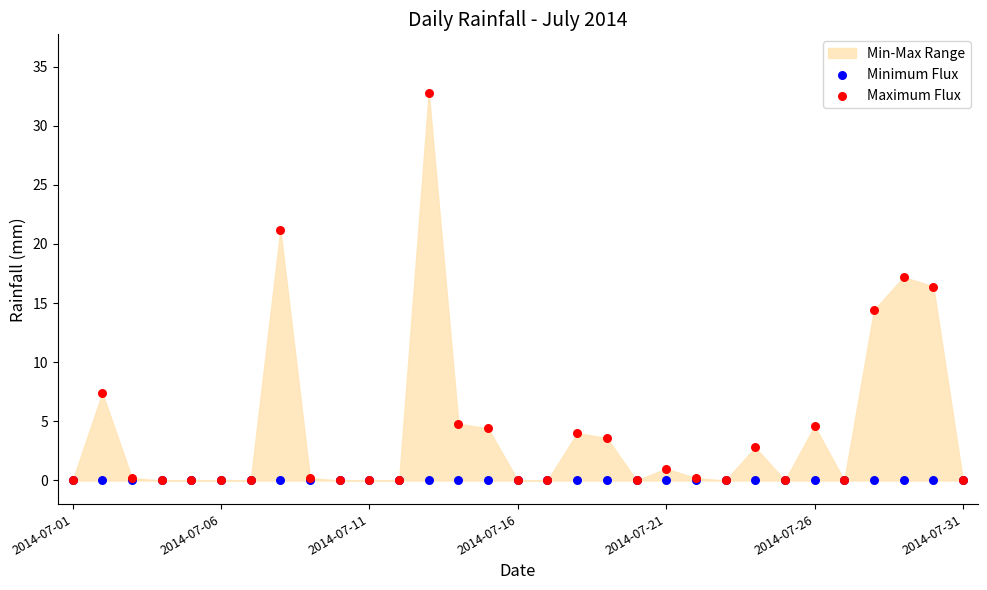

In the Maximum Flux series, what Y value is closest to 16?

16.4